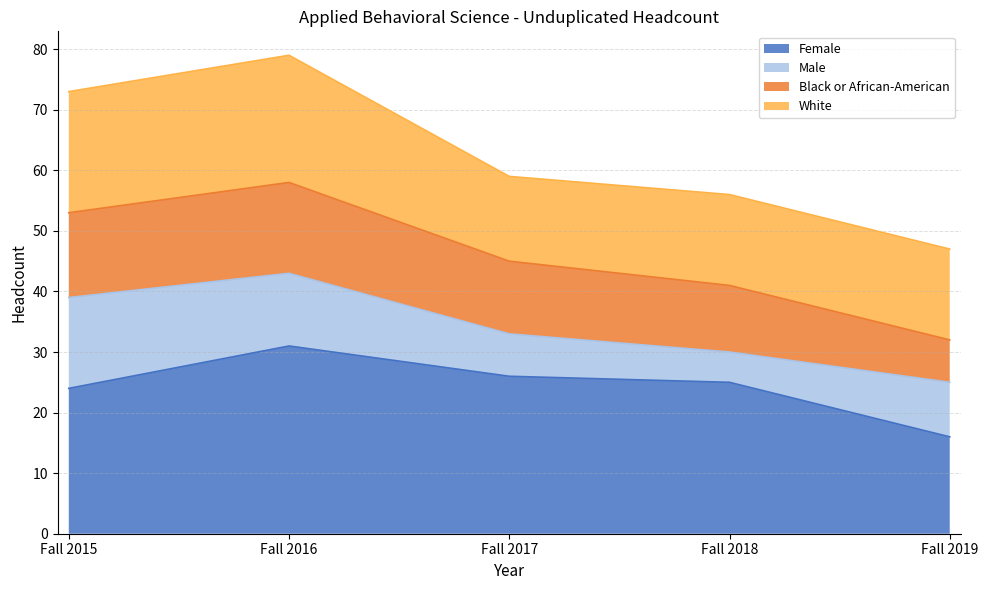

At which label does Black or African-American reach its peak?

Fall 2016